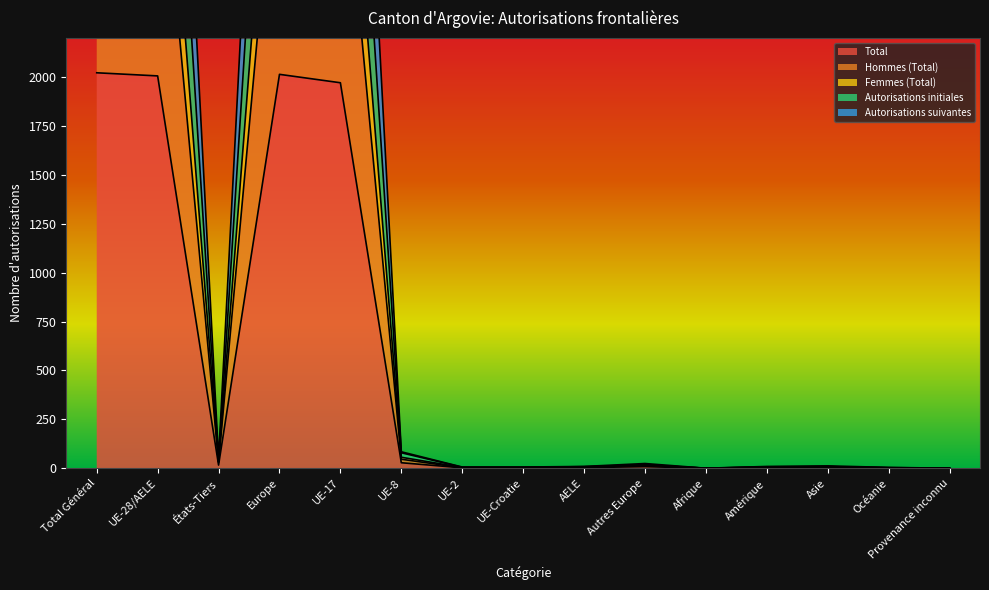

Rank the categories by Hommes (Total) value from highest to lowest.

Total Général, Europe, UE-28/AELE, UE-17, UE-8, États-Tiers, Autres Europe, Asie, AELE, Amérique, UE-Croatie, UE-2, Océanie, Afrique, Provenance inconnu